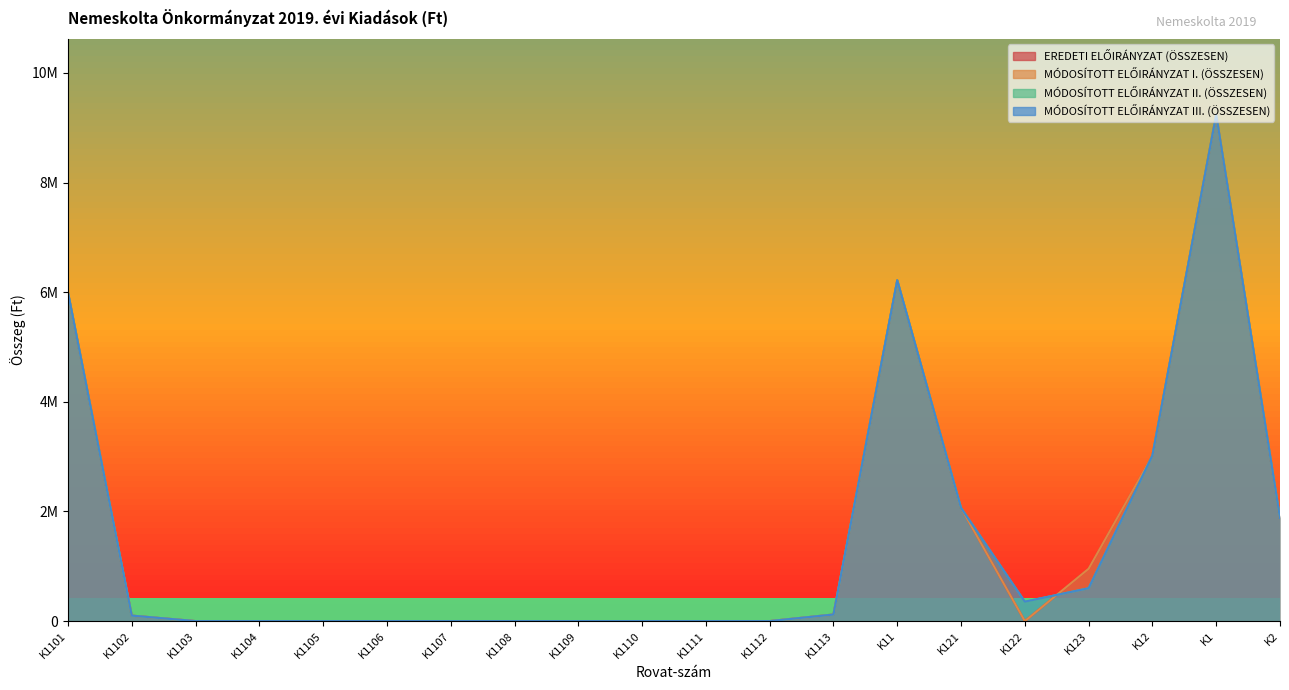

True or false: EREDETI ELŐIRÁNYZAT (ÖSSZESEN) and MÓDOSÍTOTT ELŐIRÁNYZAT II. (ÖSSZESEN) cross at least once.

True